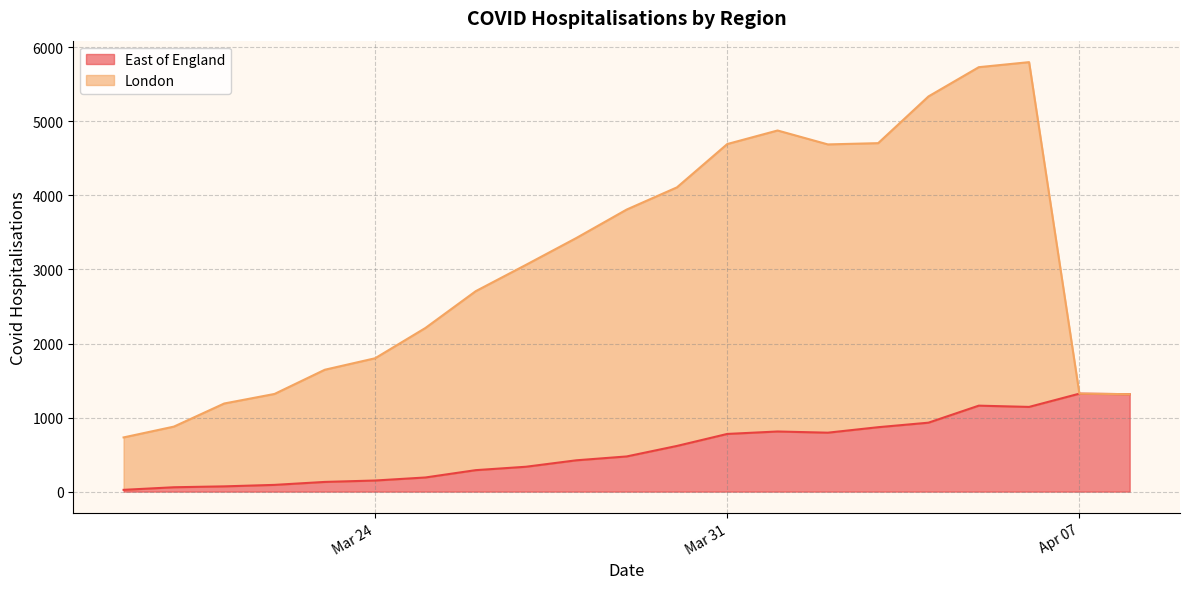

How many points are higher than both their immediate neighbors (excluding endpoints)?

3